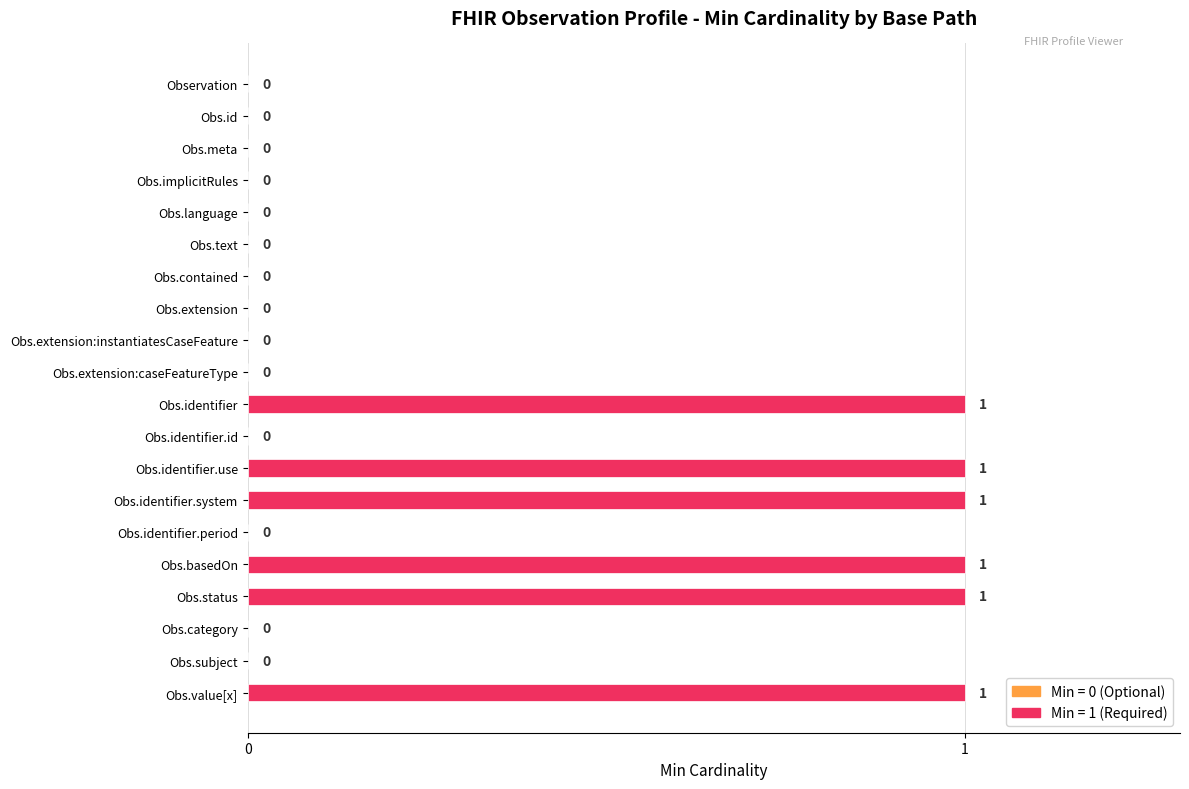

How many values are between 0 and 1?

20